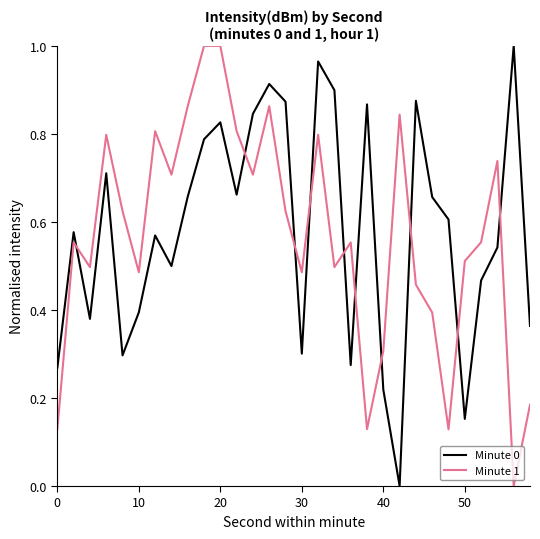

Is this an area chart (filled region under the line)?

No